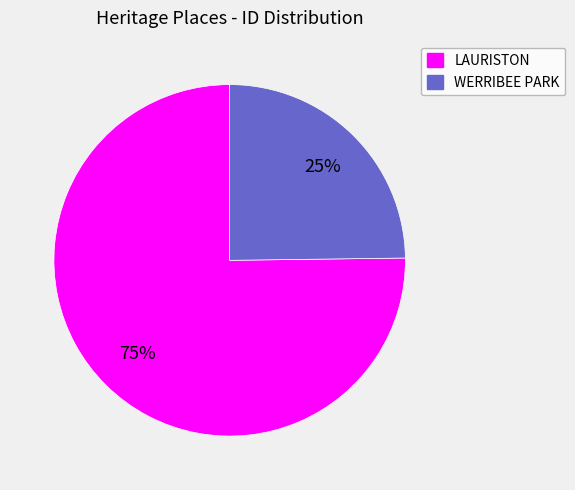

To the nearest percent, what portion does LAURISTON represent?

75%